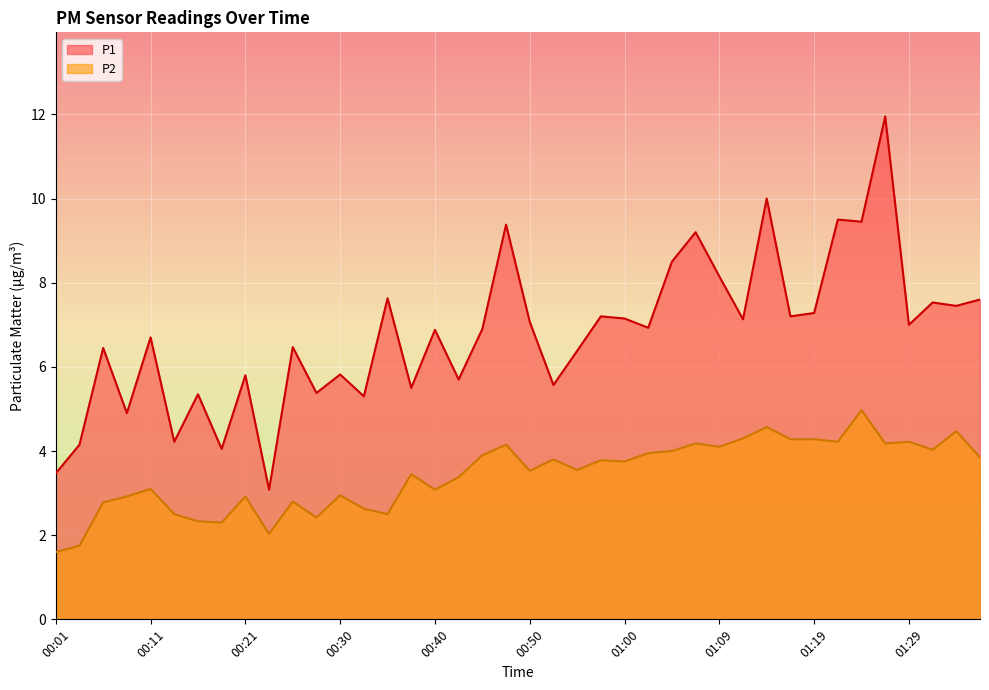

The P1 series shows 2.3 at 01:29. True or false?

False